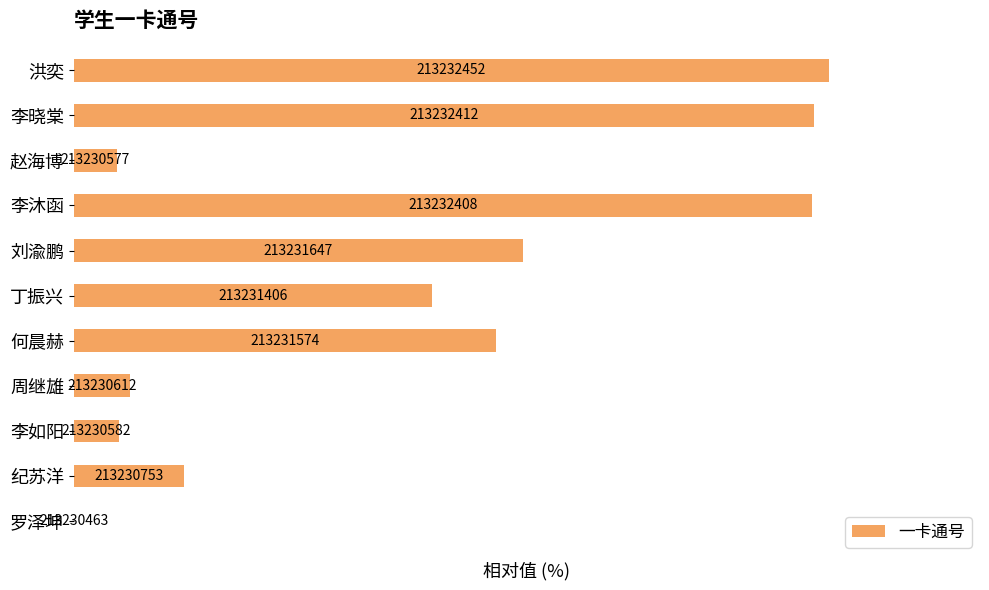

Are the bars horizontal?

Yes